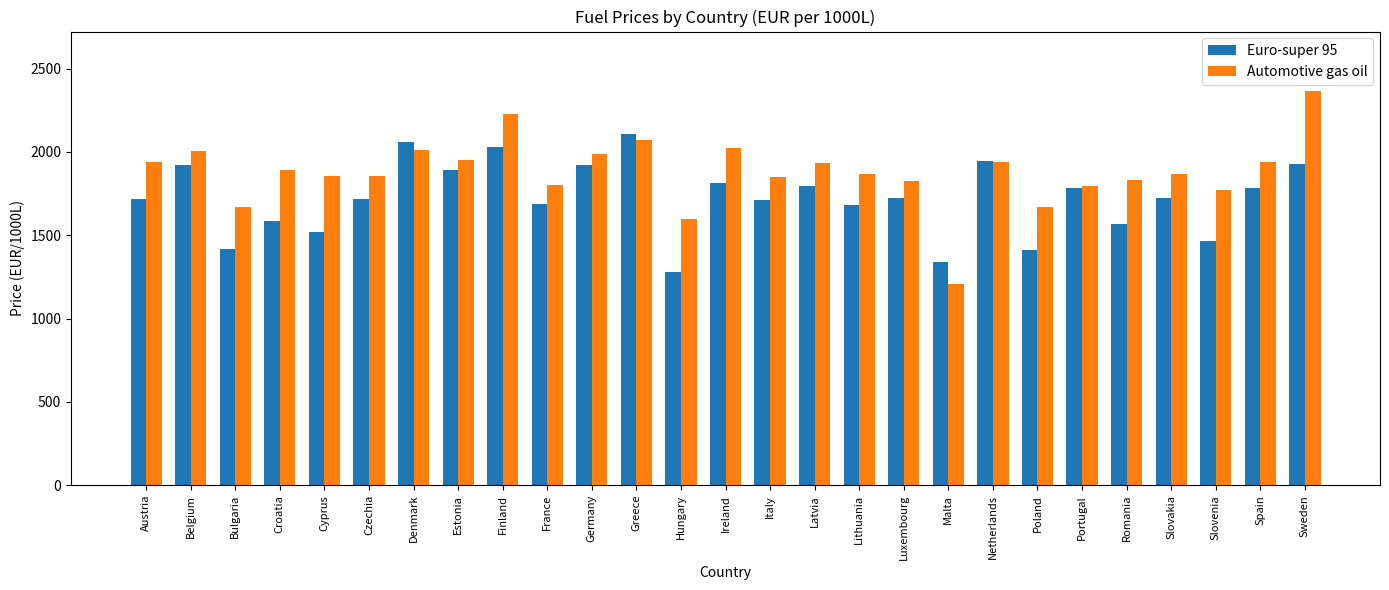

The Automotive gas oil series shows 1934.3 at Latvia. True or false?

True